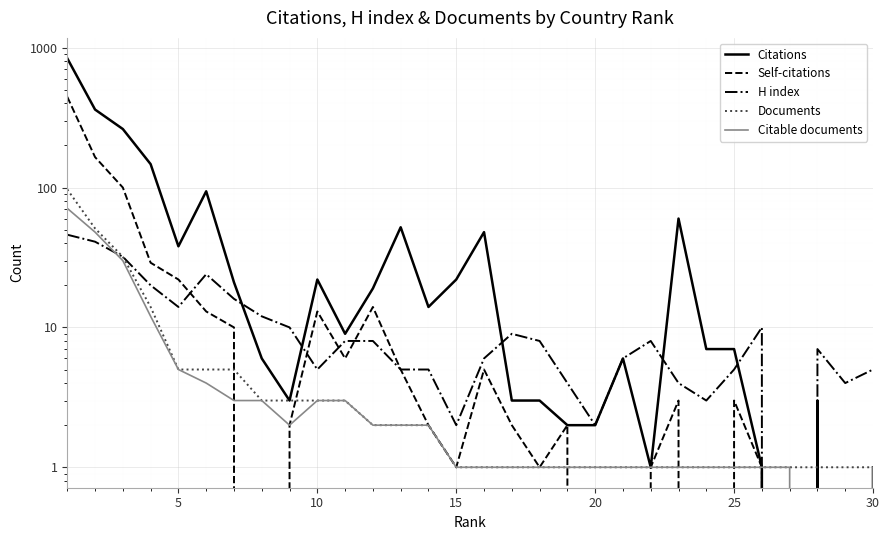

What is the total value across all series at 15?

222